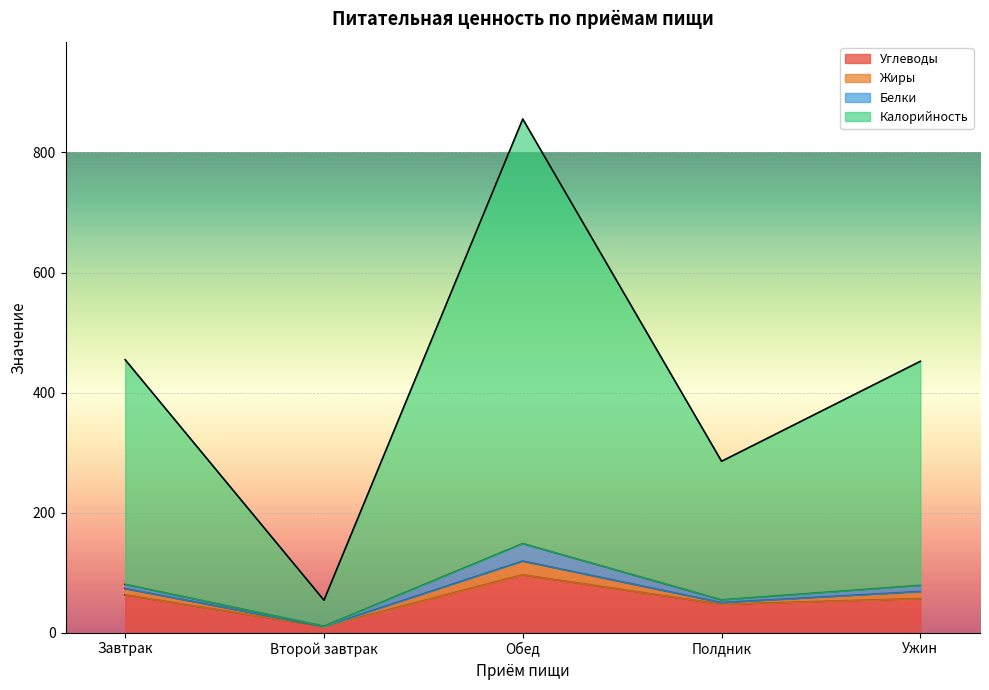

Which category has the lowest value in the Углеводы series?

Второй завтрак